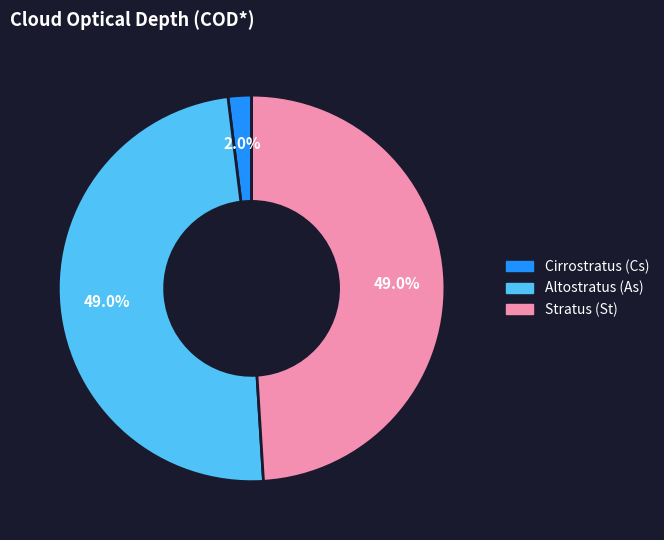

To the nearest percent, what is the average slice percentage?

33%